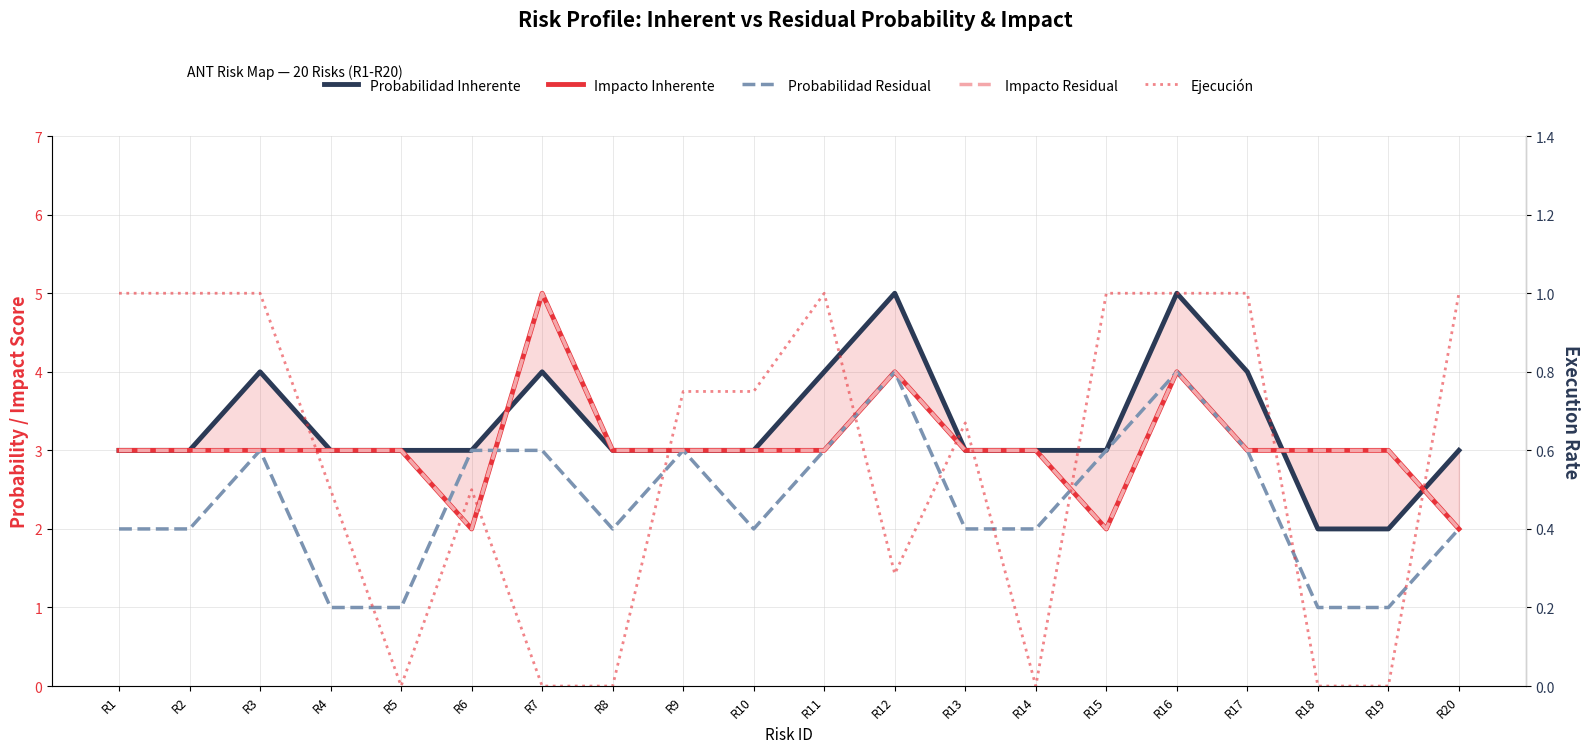

What is the difference between the second highest and minimum values in the Impacto Residual series?

2.0